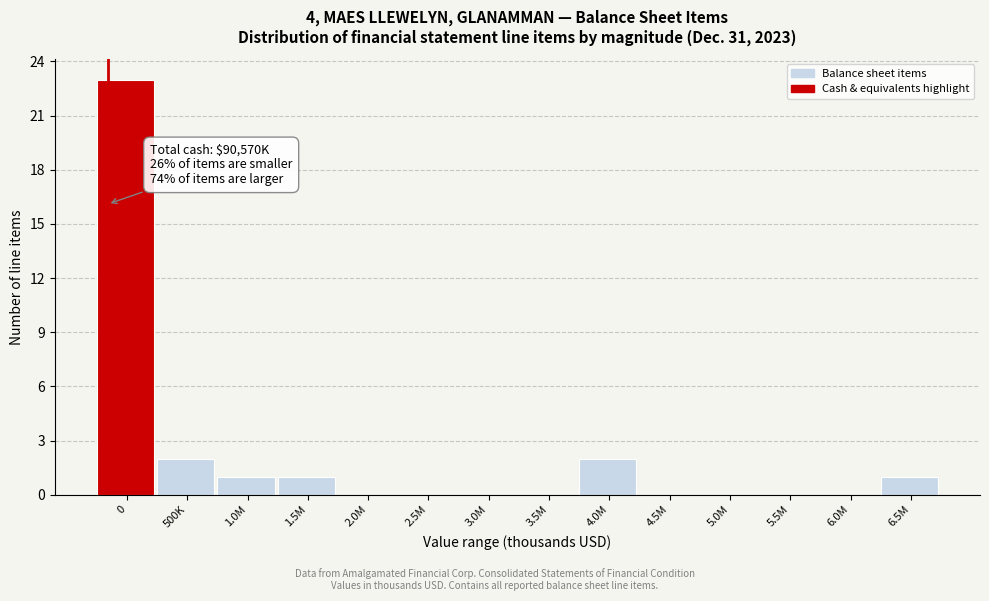

Reading right to left, what are all the values shown in this chart?

6.5M=1	6.0M=0	5.5M=0	5.0M=0	4.5M=0	4.0M=2	3.5M=0	3.0M=0	2.5M=0	2.0M=0	1.5M=1	1.0M=1	500K=2	0=23